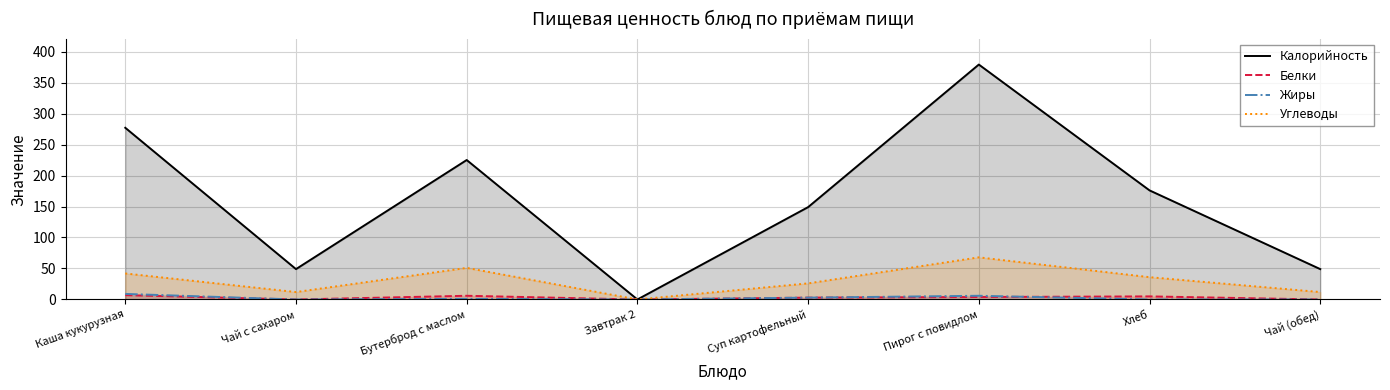

True or false: Углеводы and Калорийность intersect in this chart.

False